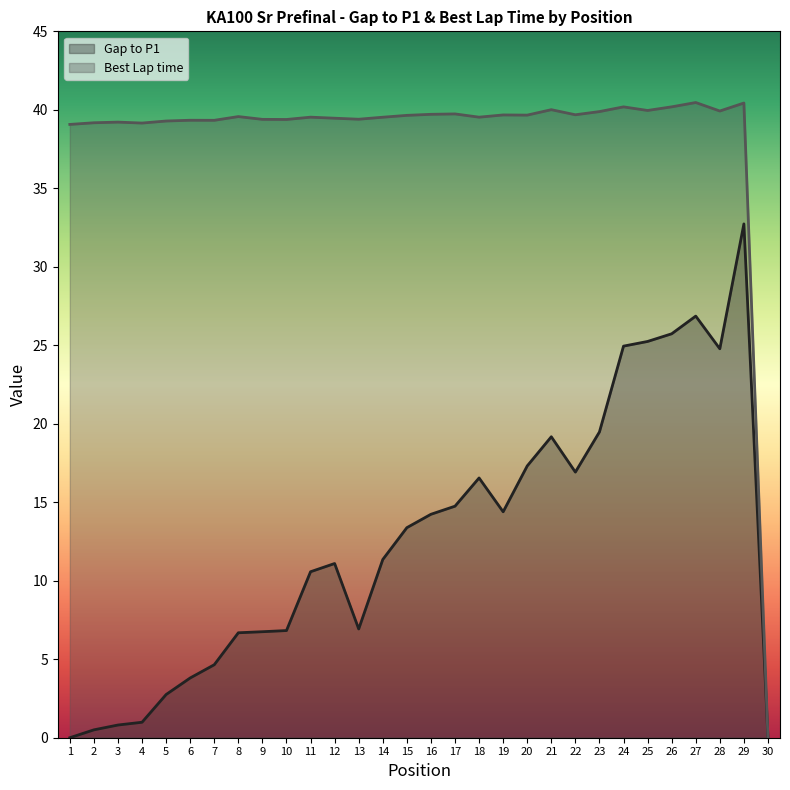

What is the sum of all Gap to P1 values?

380.2